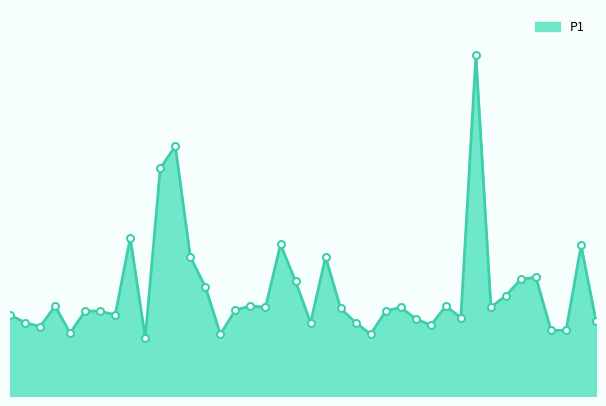

Is this an area chart (filled region under the line)?

Yes